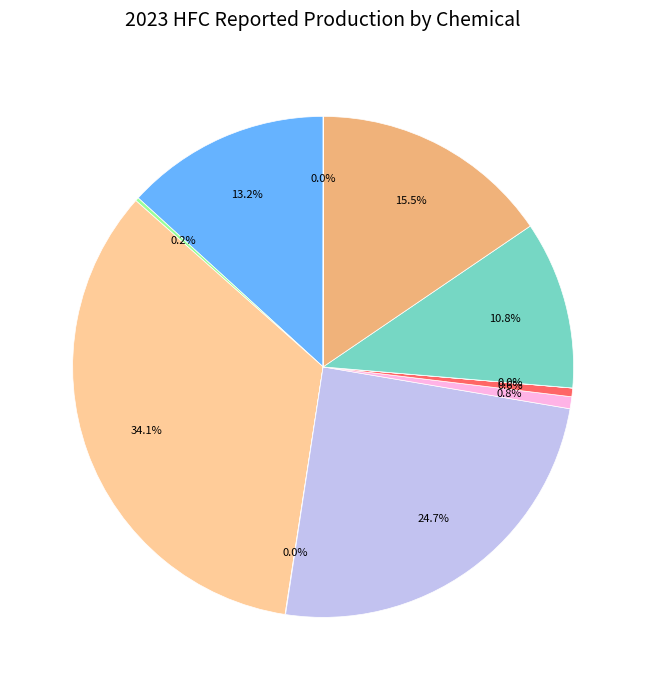

Is there a majority slice in this chart?

No